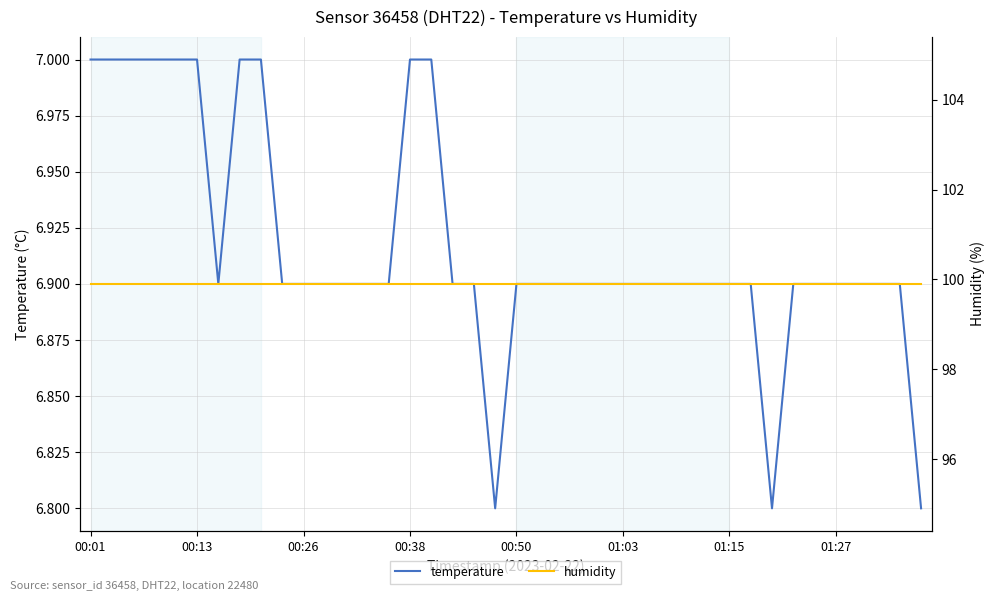

Which series has the largest total across all categories?

humidity